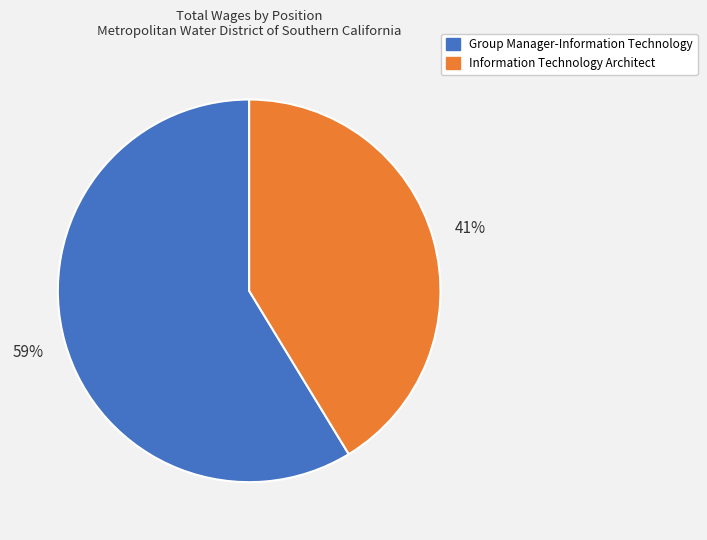

Is there a majority slice in this chart?

Yes